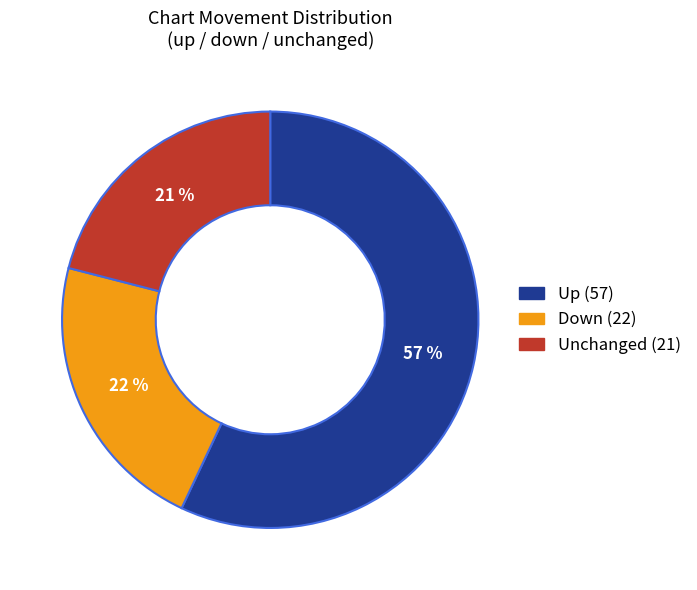

To the nearest percent, what is the average slice percentage?

33%